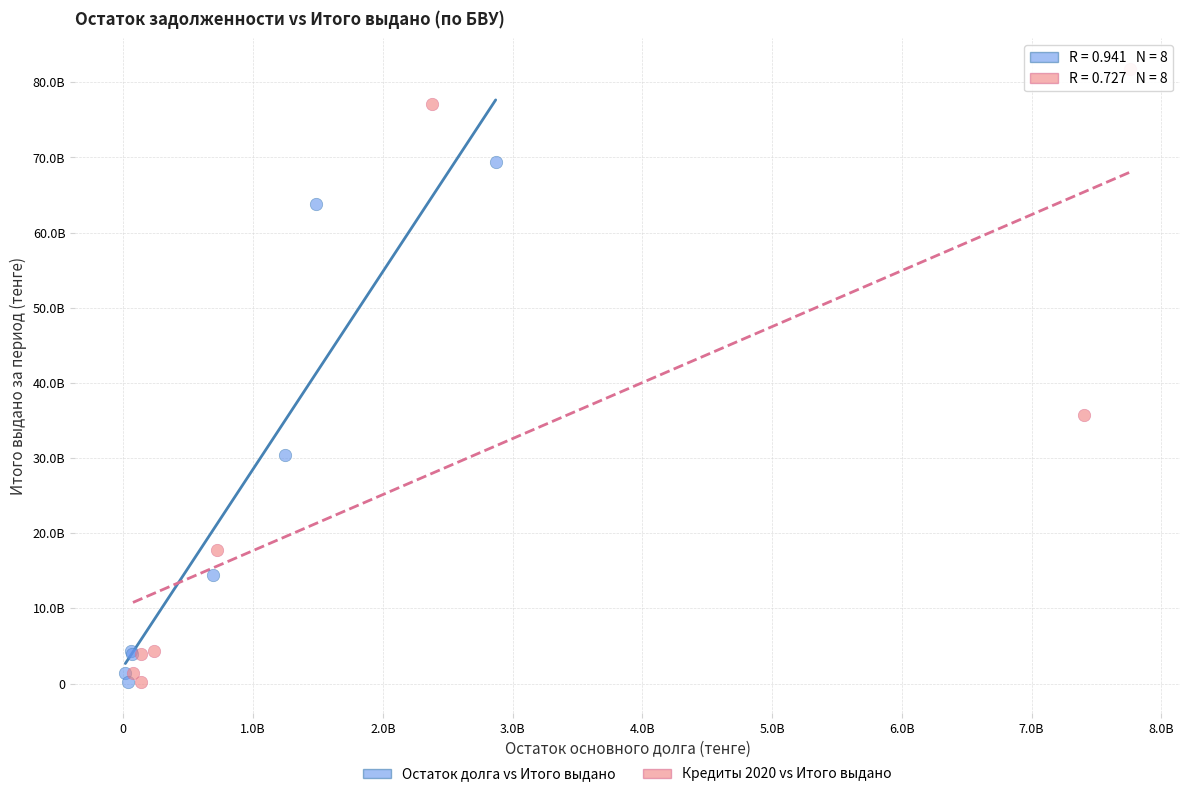

Which series contains the highest Y value?

Кредиты 2020 vs Итого выдано